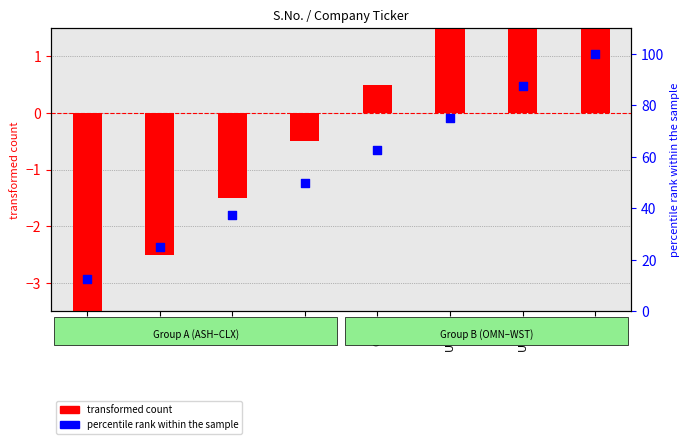

Which series contains the lowest Y value?

transformed count